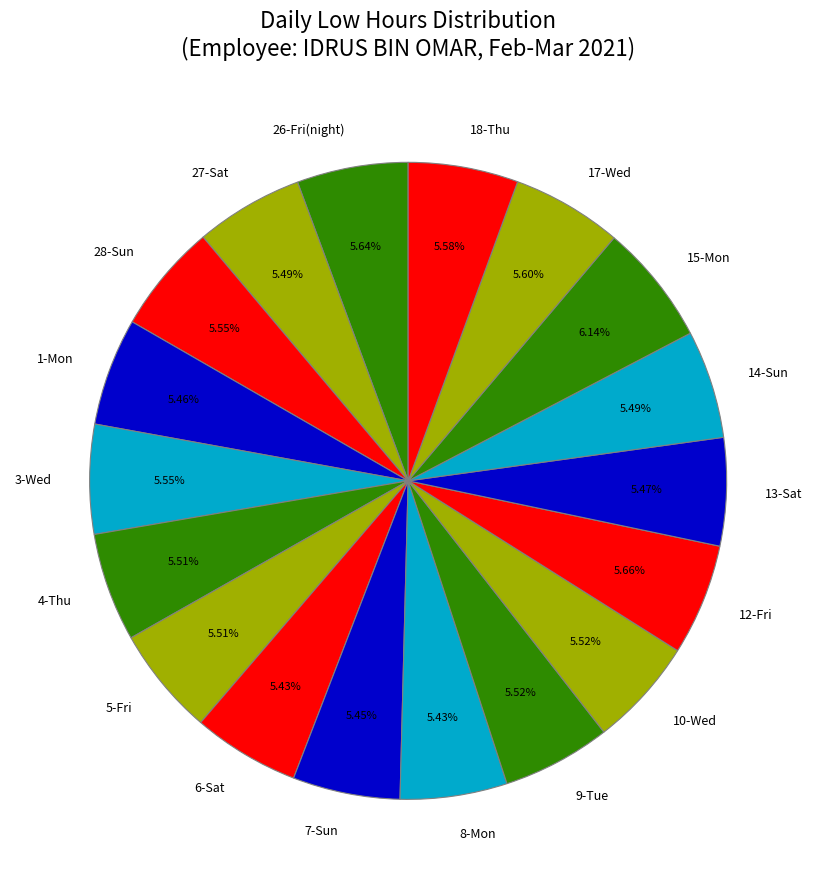

To the nearest percent, what is the average slice percentage?

6%